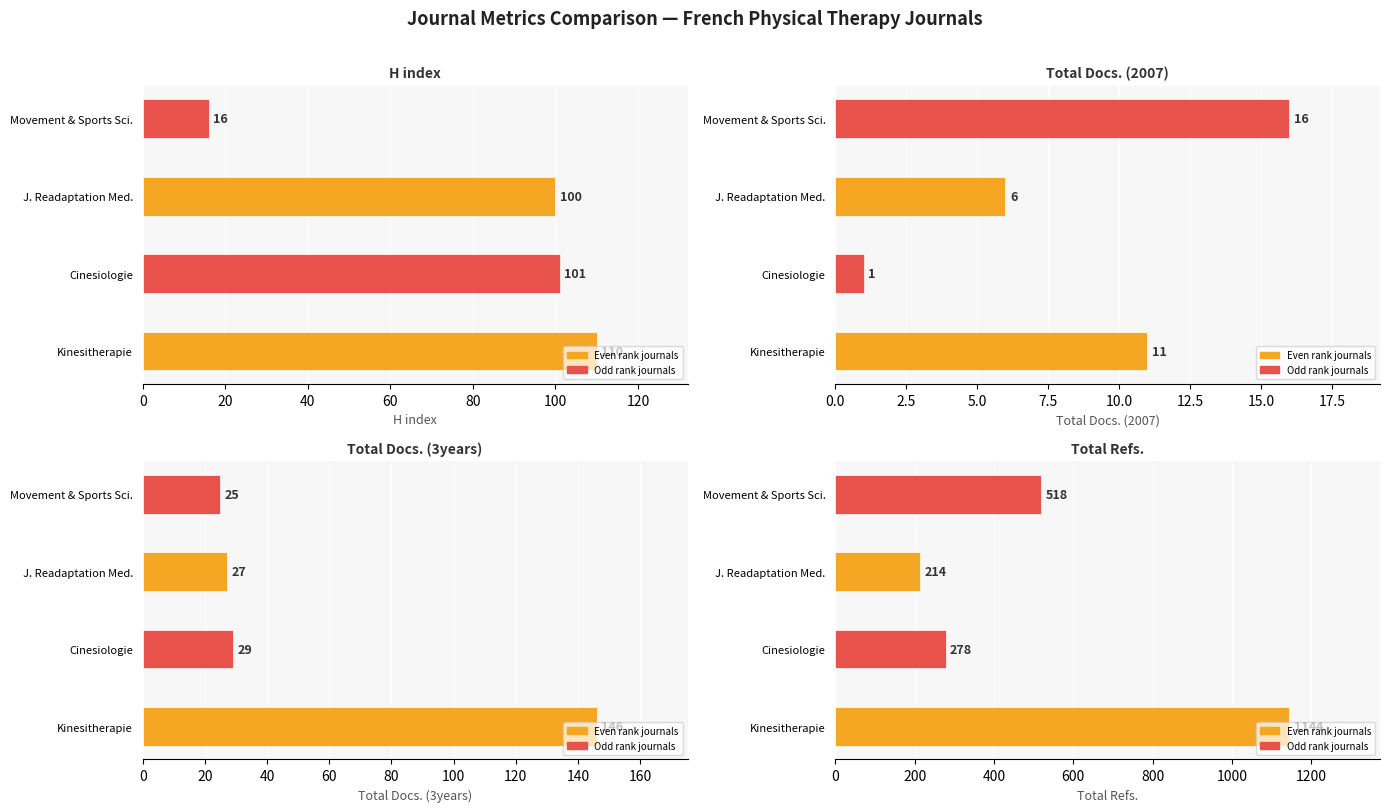

At which label is Total Refs. closest to 679?

Movement and Sports Sciences